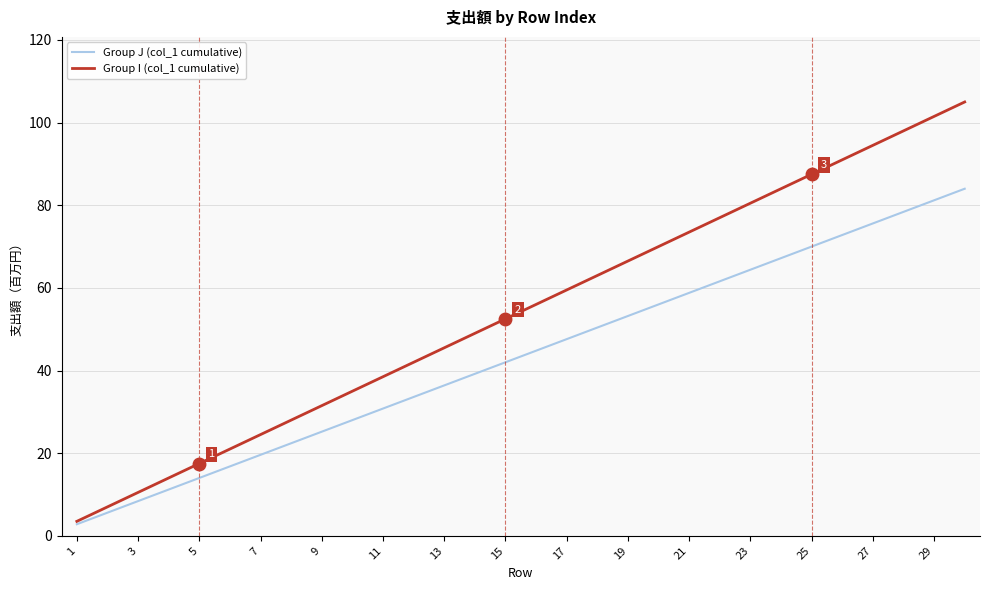

Which series has the largest total across all categories?

Group I (col_1 cumulative)